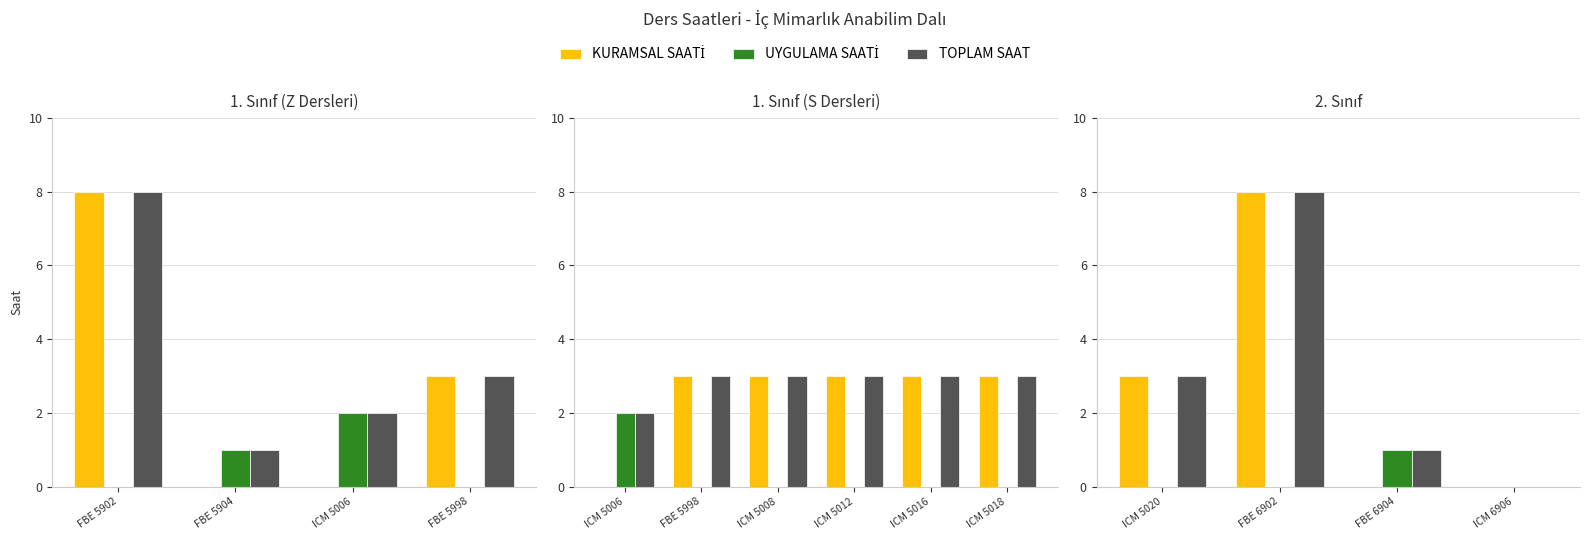

How many values in the KURAMSAL SAATİ series exceed 3?

1